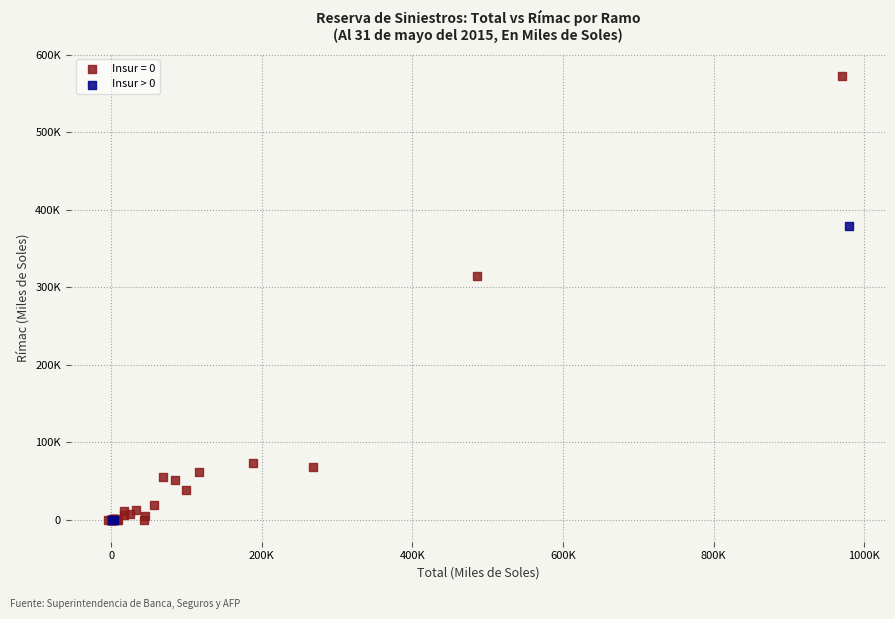

What are all the series names shown in the legend?

Insur = 0, Insur > 0